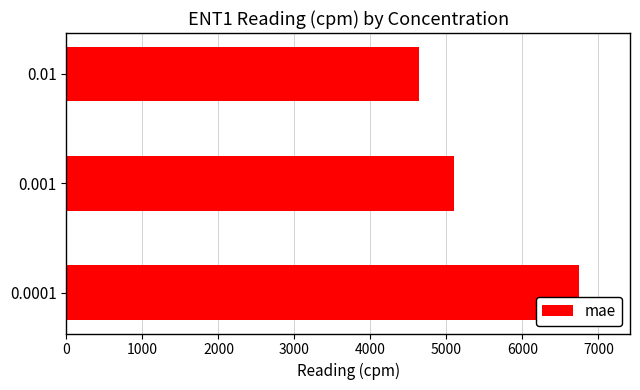

Reading bottom to top, transcribe all the data shown in this chart.

6742	5102	4641